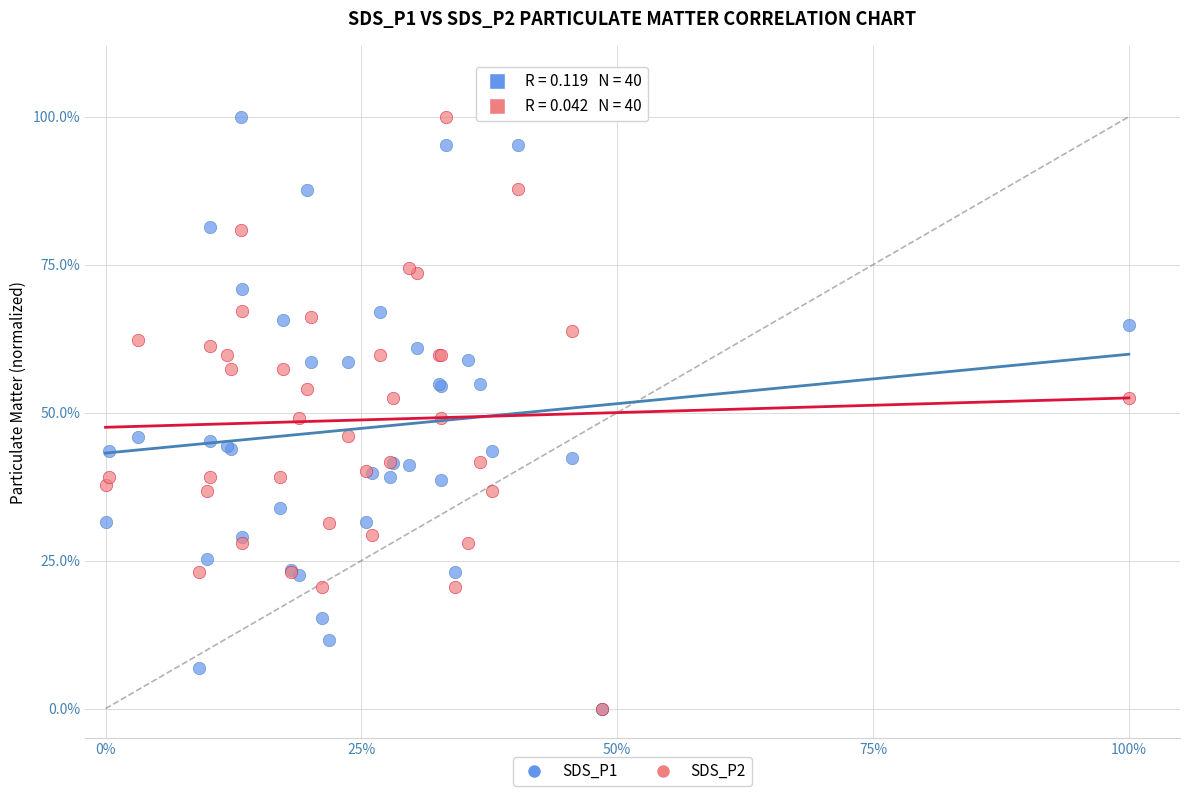

What are all the series names shown in the legend?

SDS_P1, SDS_P2